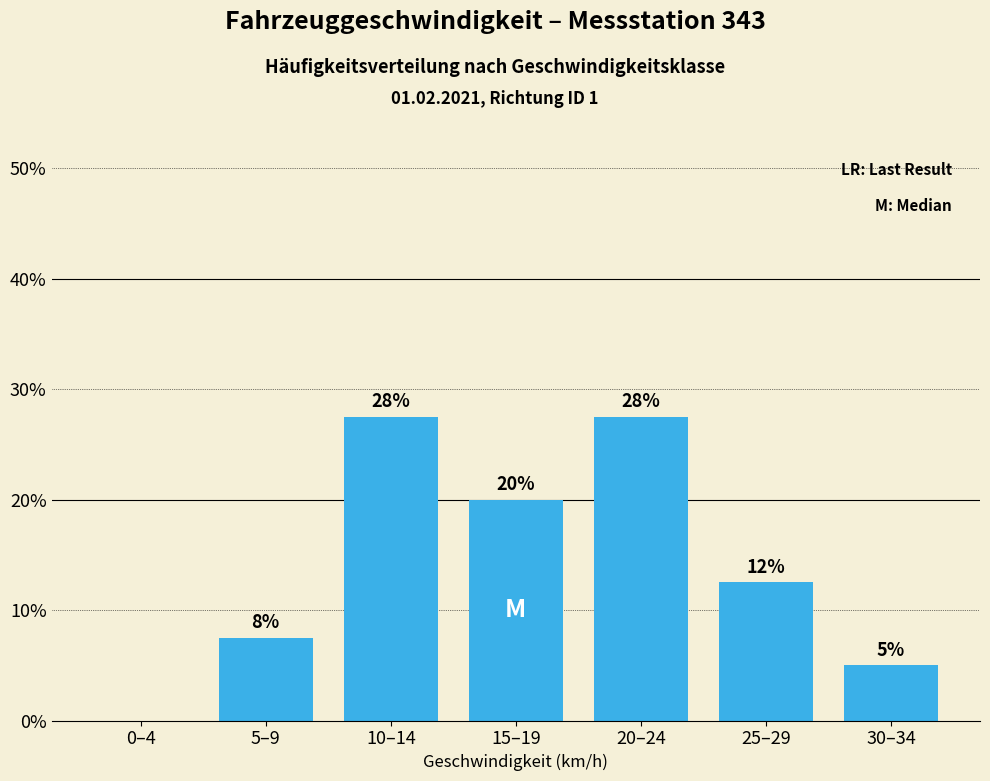

What is the ratio of the value at 25–29 to the value at 5–9?

1.7